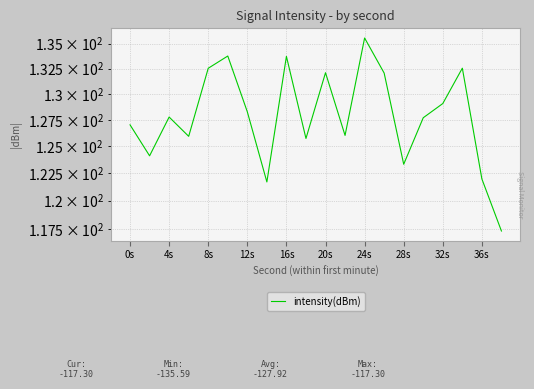

Between 0s and 28s, which is larger?

0s